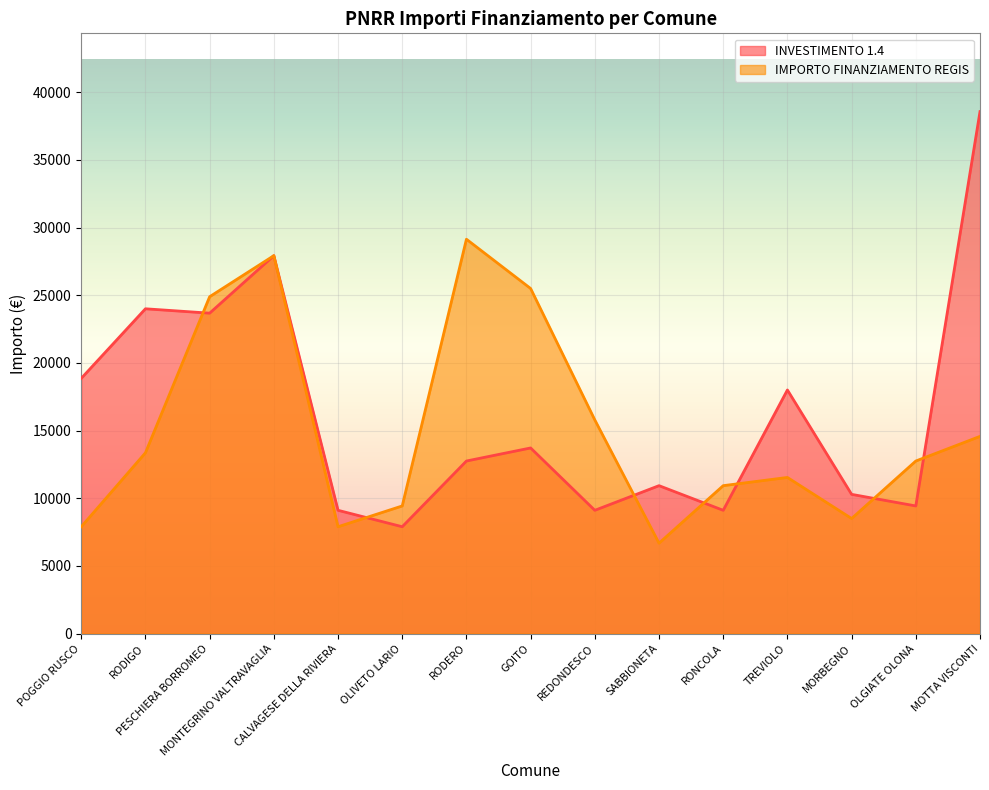

Which series has the largest range (max minus min)?

INVESTIMENTO 1.4